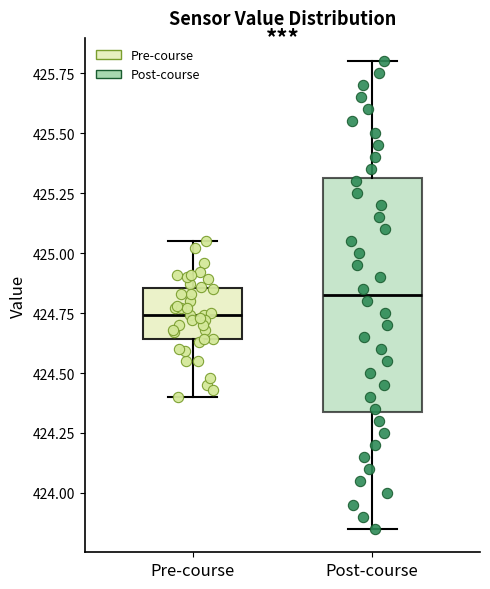

Comparing the boxes themselves (not the whiskers), which one is the tallest?

Post-course